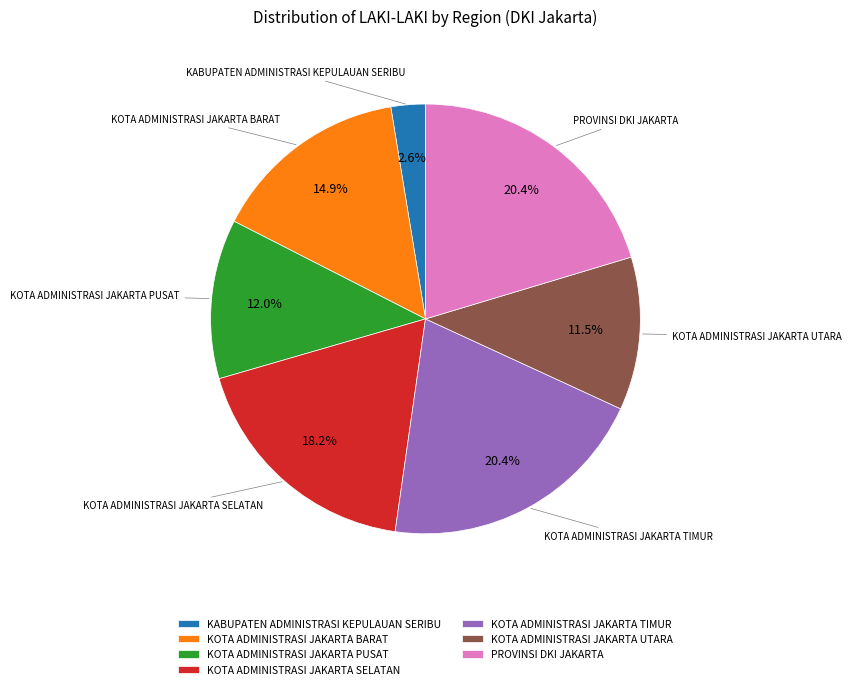

Count the number of slices in the pie.

7